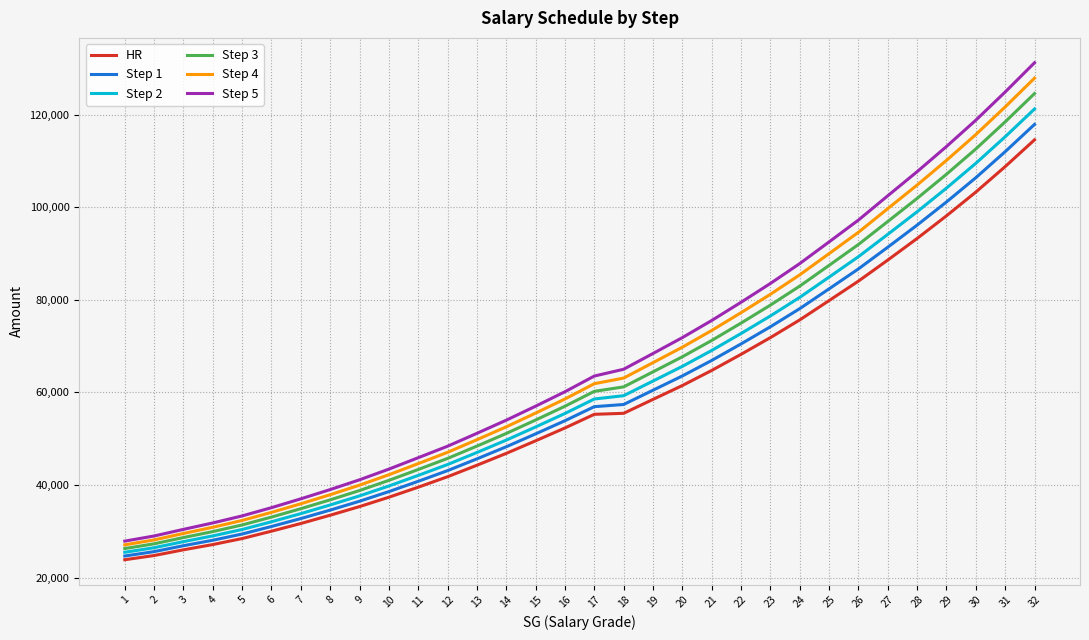

Rank the categories by Step 5 value from lowest to highest.

1, 2, 3, 4, 5, 6, 7, 8, 9, 10, 11, 12, 13, 14, 15, 16, 17, 18, 19, 20, 21, 22, 23, 24, 25, 26, 27, 28, 29, 30, 31, 32